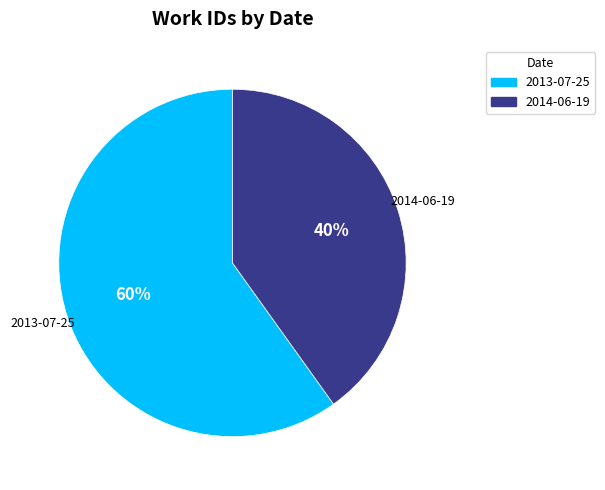

Does 2014-06-19 represent more than half of the total?

No